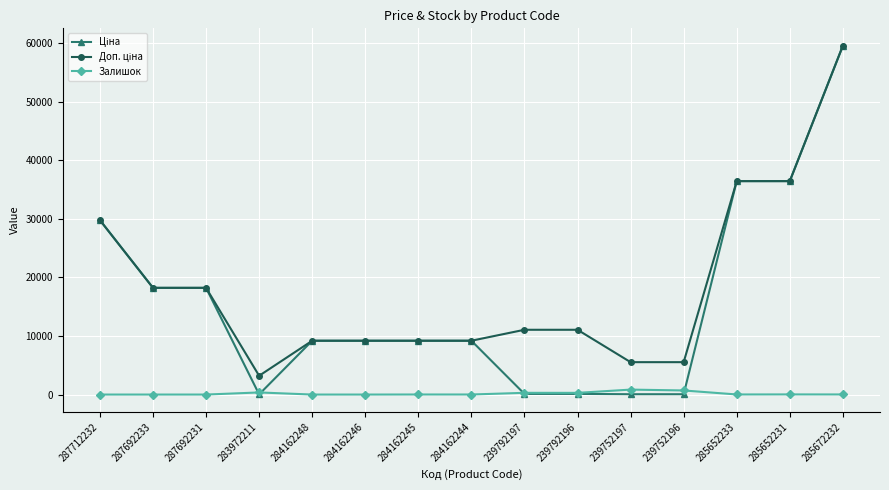

What is the maximum value shown in the chart?

59523.0